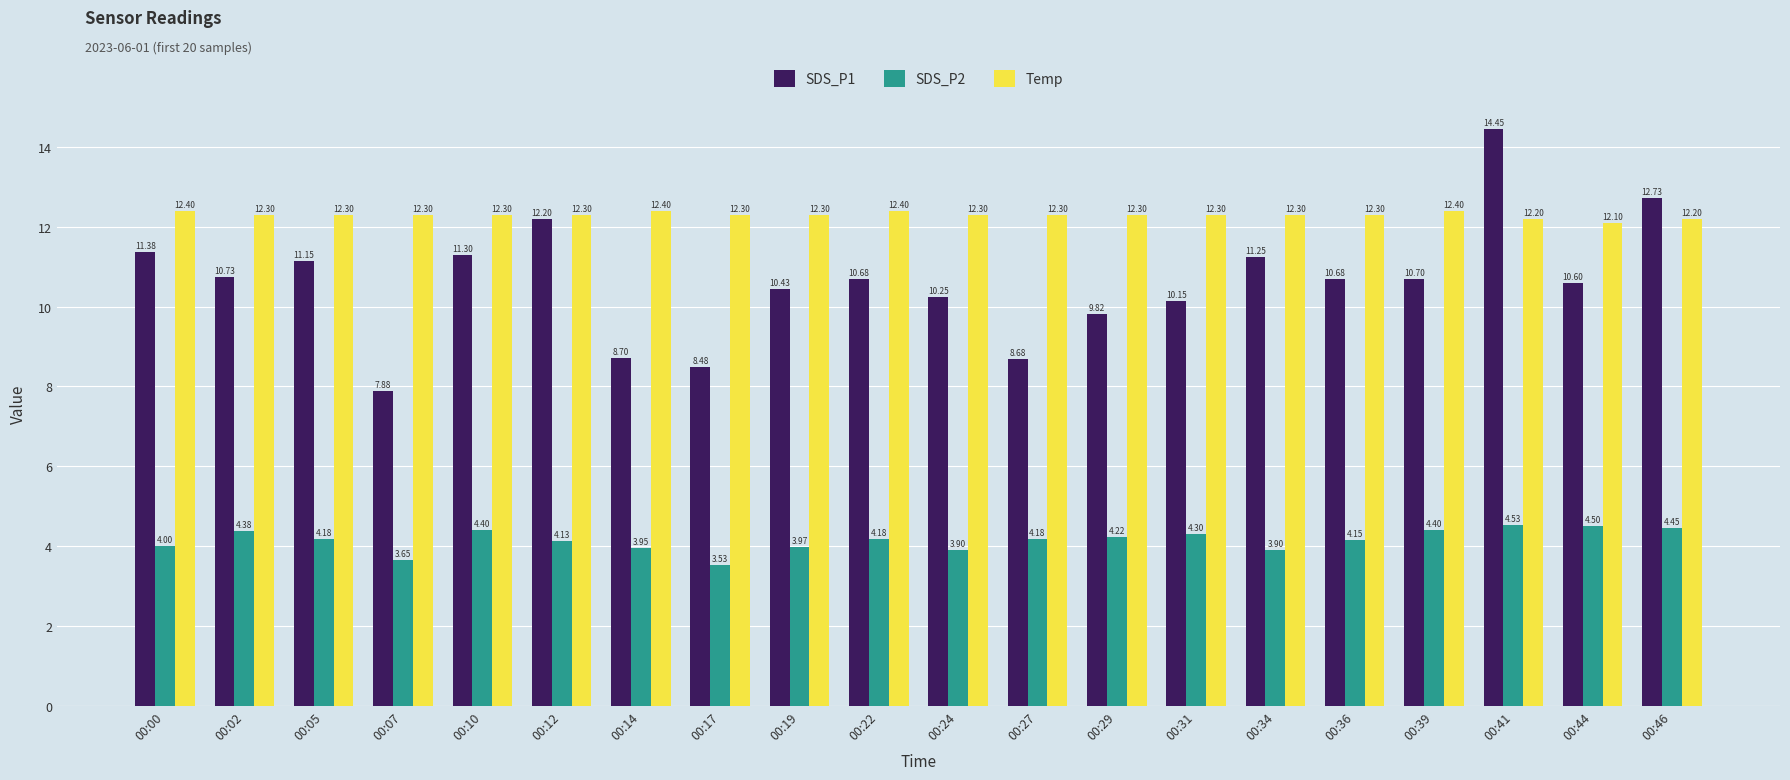

Which series has the largest range (max minus min)?

SDS_P1